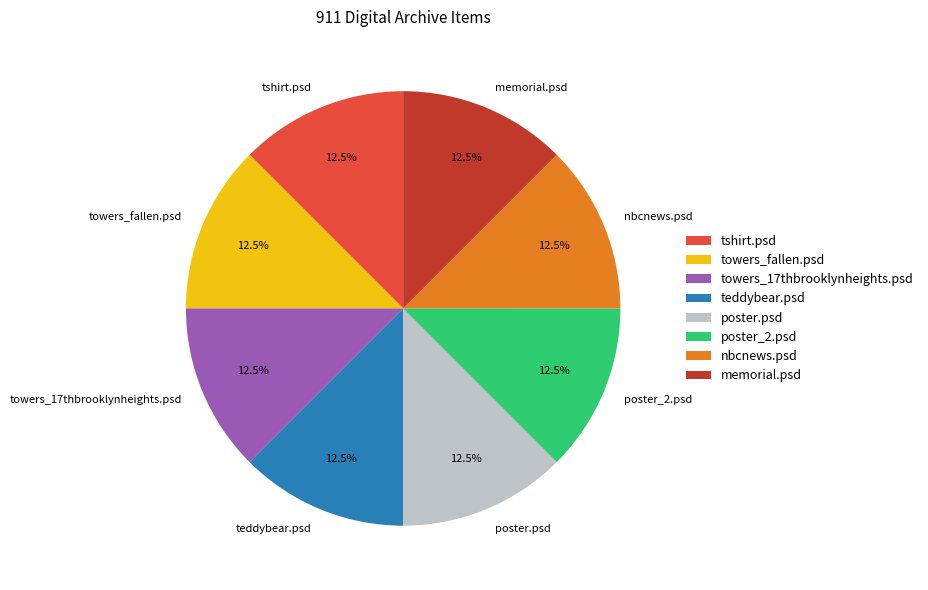

How many segments does this pie chart have?

8